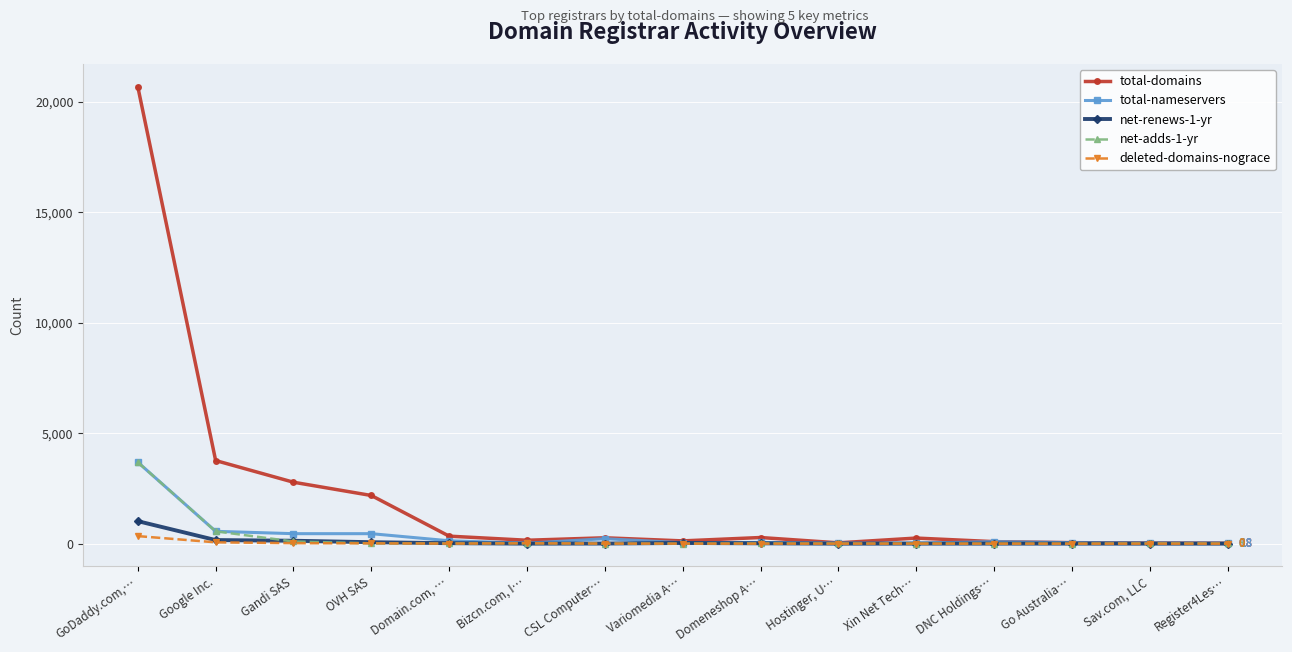

Count the number of data series in this chart.

5